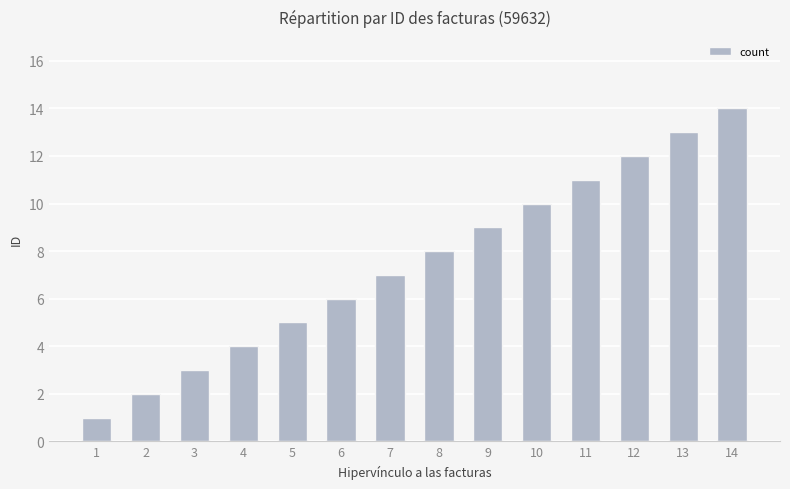

Which label corresponds to the smallest value in the chart?

1